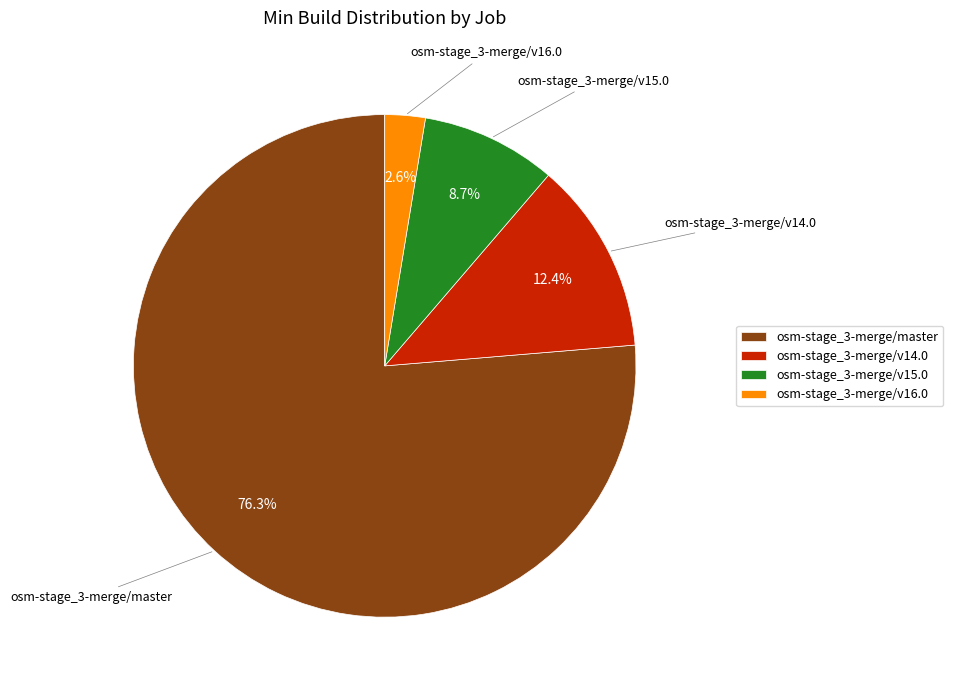

How many segments does this pie chart have?

4